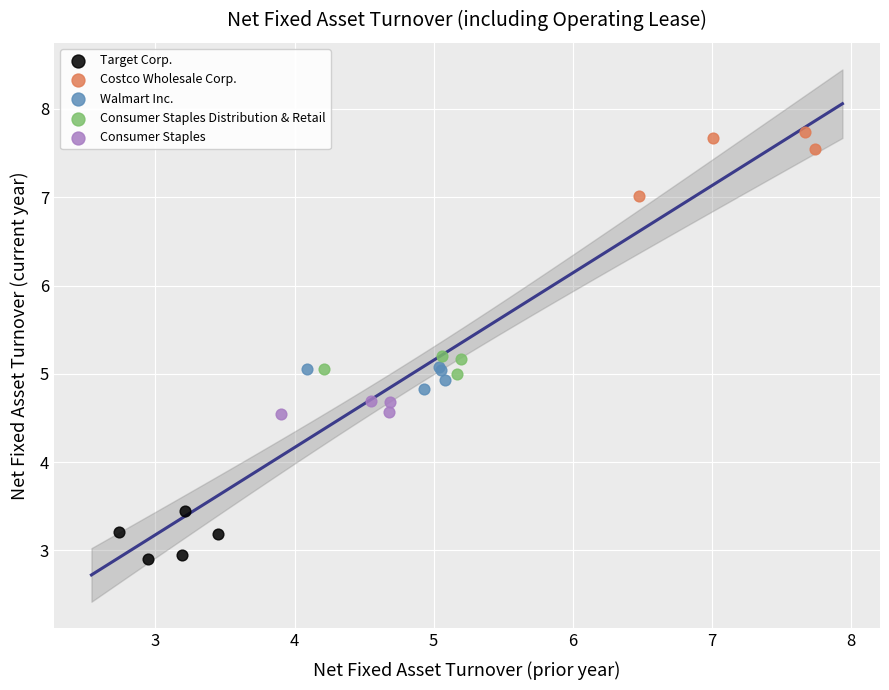

Which series contains the highest Y value?

Costco Wholesale Corp.